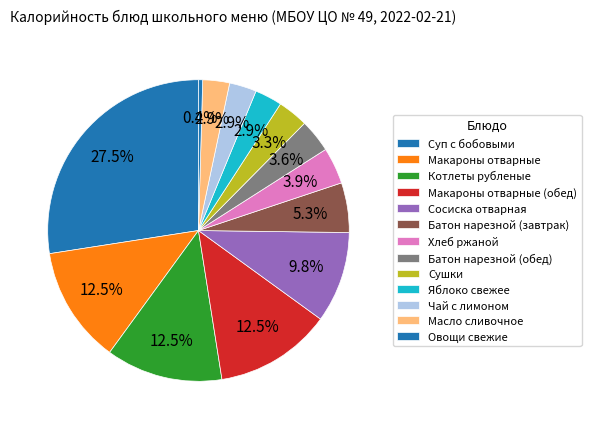

How many segments does this pie chart have?

13